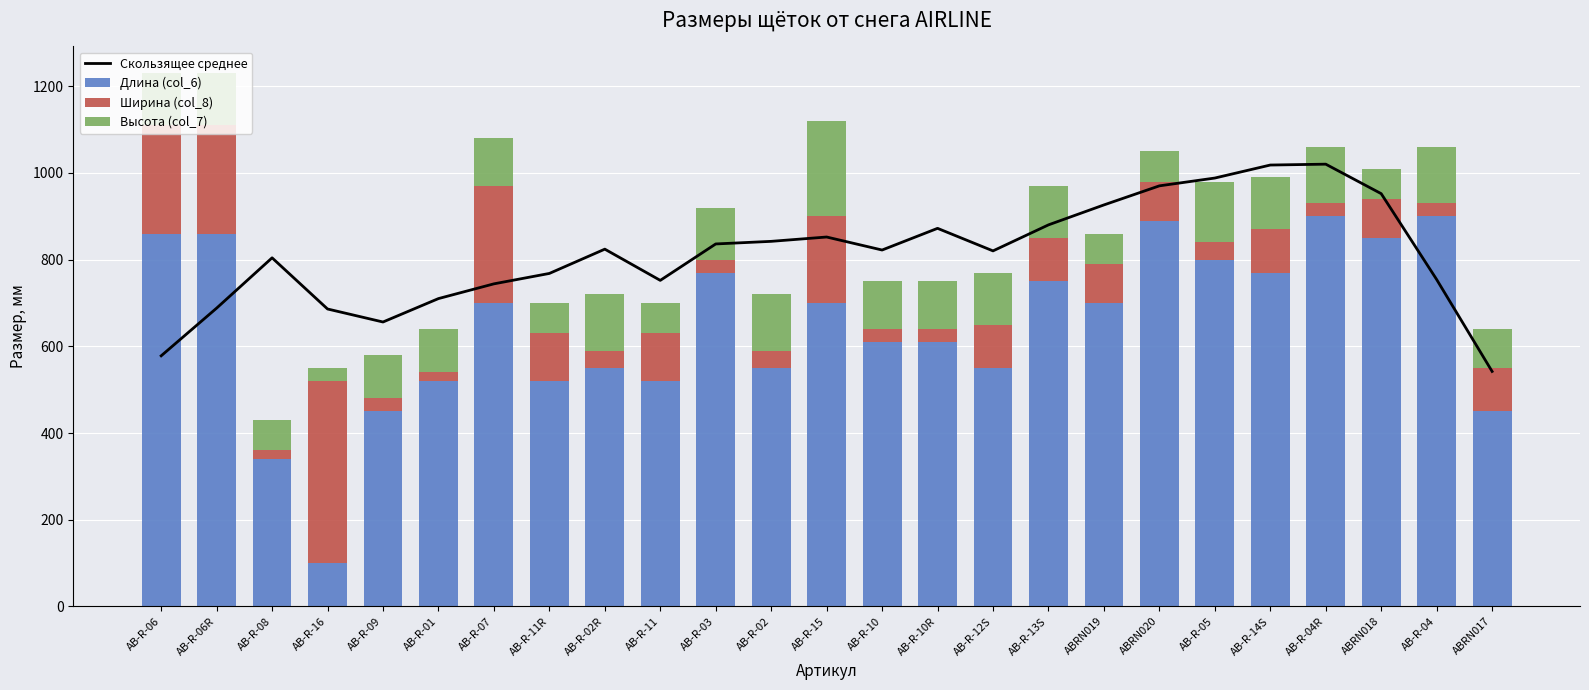

What are all the series names shown in the legend?

Скользящее среднее, Длина (col_6), Ширина (col_8), Высота (col_7)